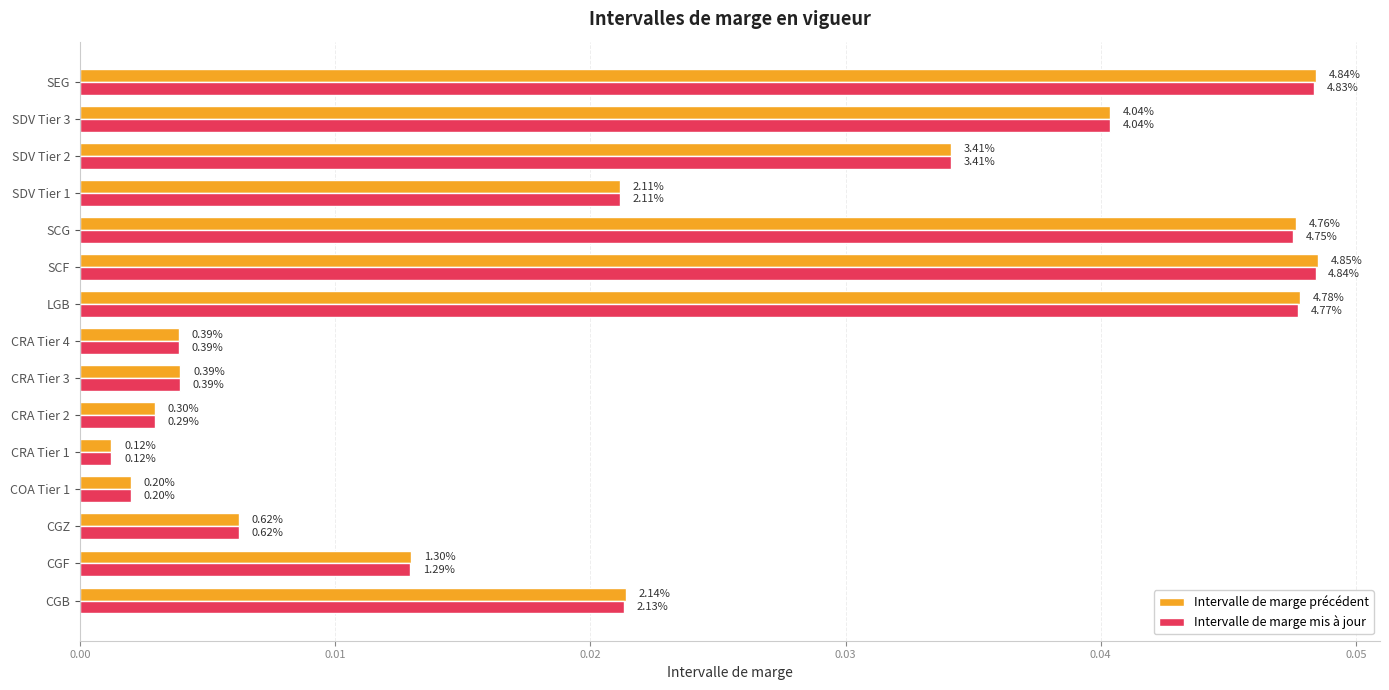

What are all the series names shown in the legend?

Intervalle de marge précédent, Intervalle de marge mis à jour